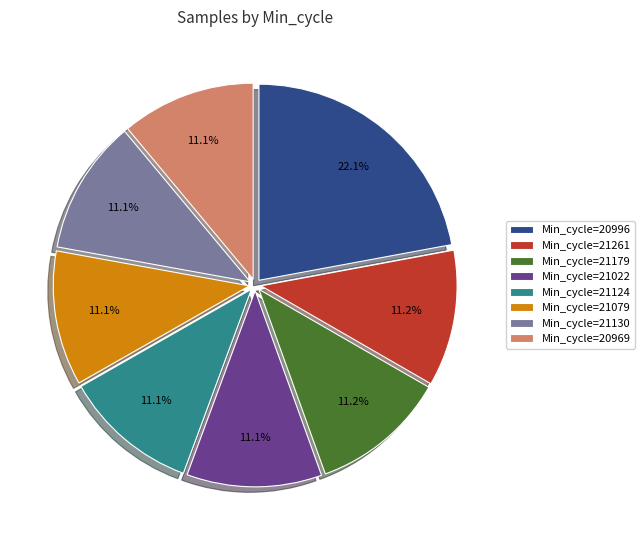

Combined, do Min_cycle=21261 and Min_cycle=21079 account for over 50%?

No